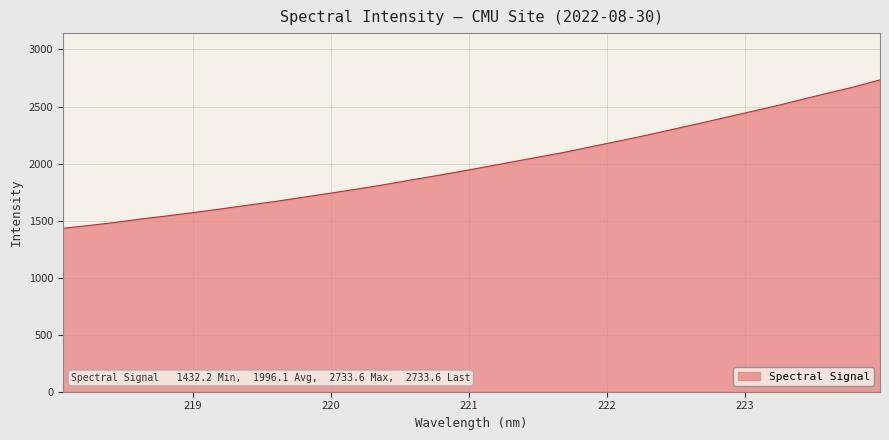

What is the smallest value displayed?

1432.2